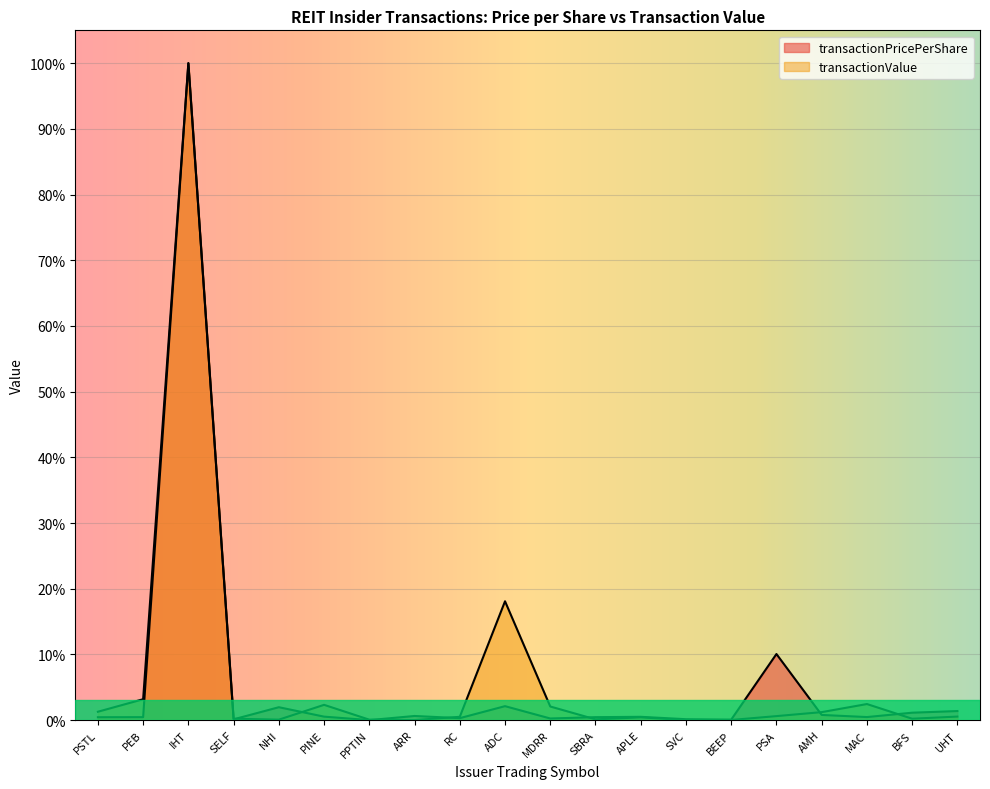

How many lines are shown in the chart?

2